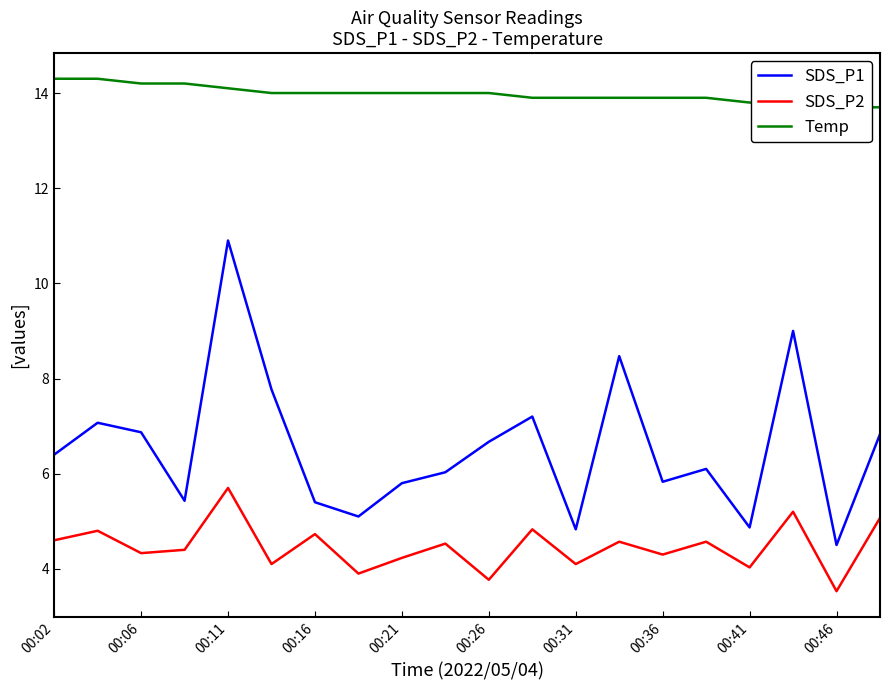

What are all the series names shown in the legend?

SDS_P1, SDS_P2, Temp